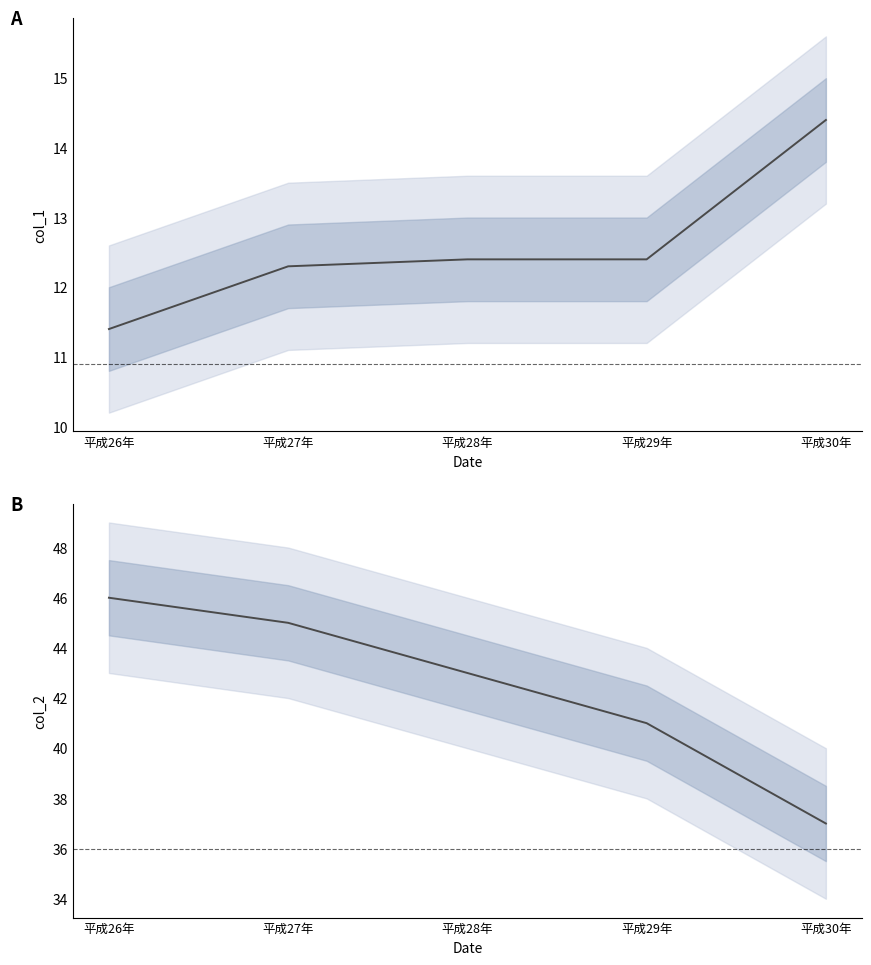

Between 平成27年 and 平成29年, which series saw the biggest shift?

col_2